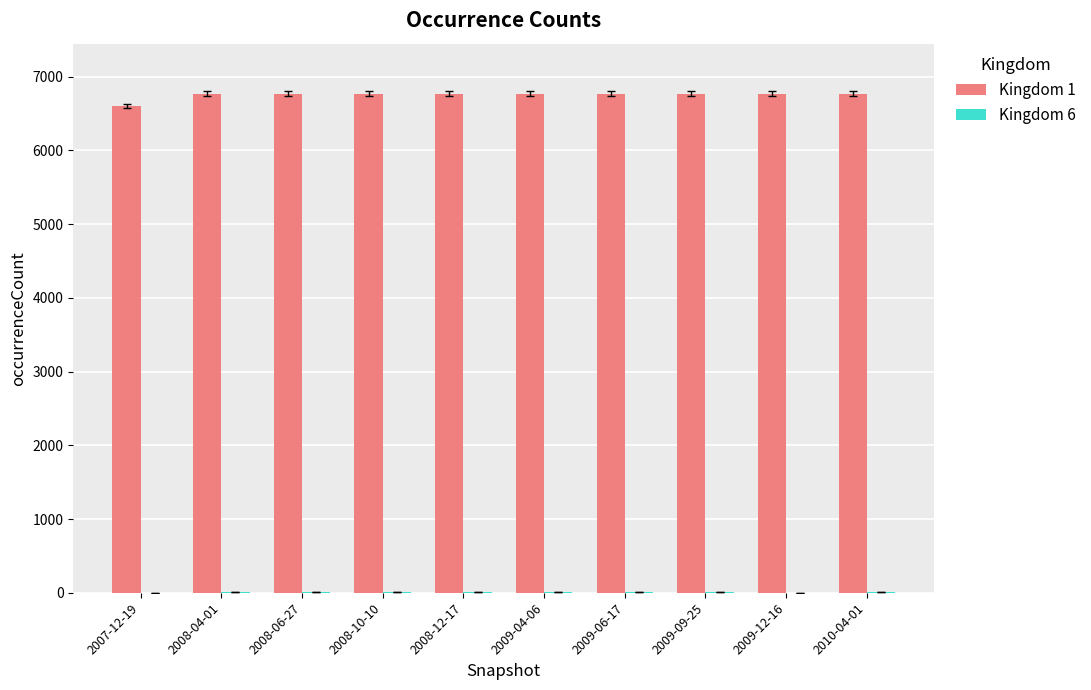

Which series has the largest total across all categories?

Kingdom 1